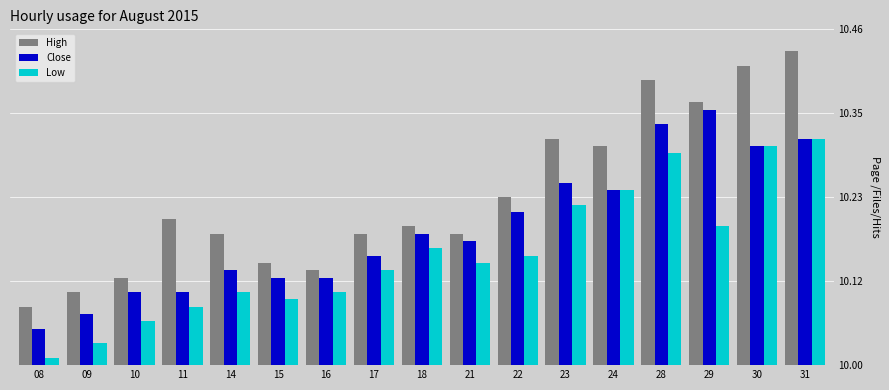

At which label is Low closest to 10?

08